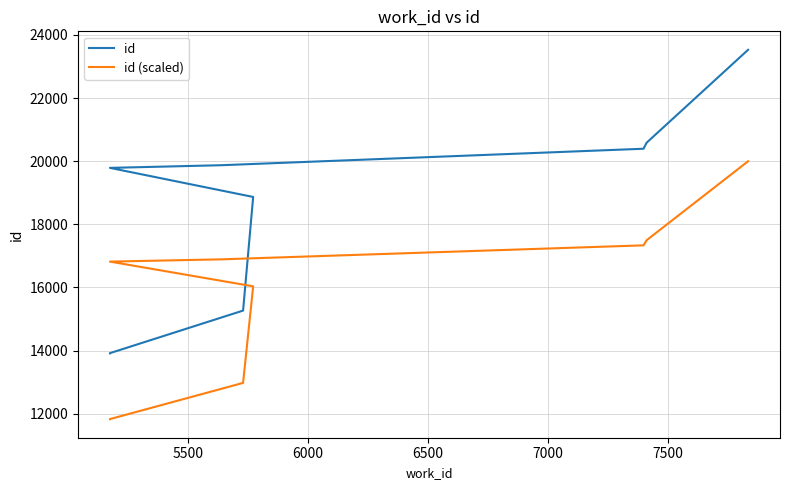

True or false: id and id (scaled) cross at least once.

False